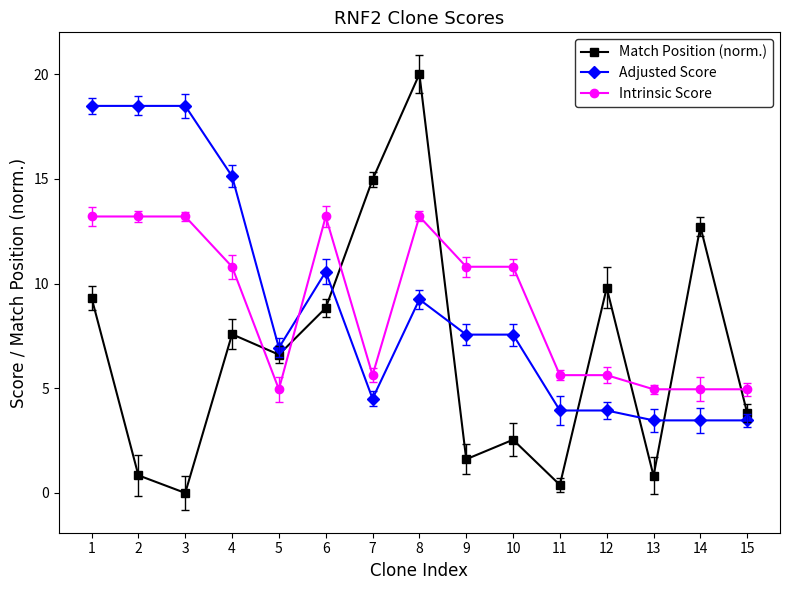

What is the difference between the second highest and second lowest values in the Adjusted Score series?

15.0